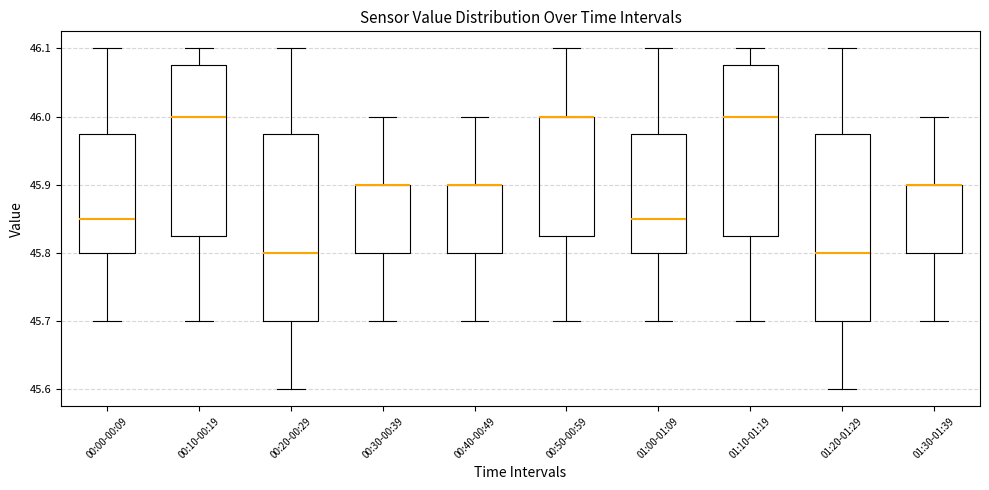

Reading left to right, read every box against the y-axis: the position of its median line, the range the box covers, and the ends of its whiskers. The values are not printed on the chart, so give them approximately, as read against the axis.

00:00-00:09: median 45.85, box 45.80 to 45.98, whiskers 45.70 to 46.10
00:10-00:19: median 46.00, box 45.83 to 46.08, whiskers 45.70 to 46.10
00:20-00:29: median 45.80, box 45.70 to 45.98, whiskers 45.60 to 46.10
00:30-00:39: median 45.90 (drawn on the box's upper edge), box 45.80 to 45.90, whiskers 45.70 to 46.00
00:40-00:49: median 45.90 (drawn on the box's upper edge), box 45.80 to 45.90, whiskers 45.70 to 46.00
00:50-00:59: median 46.00 (drawn on the box's upper edge), box 45.83 to 46.00, whiskers 45.70 to 46.10
01:00-01:09: median 45.85, box 45.80 to 45.98, whiskers 45.70 to 46.10
01:10-01:19: median 46.00, box 45.83 to 46.08, whiskers 45.70 to 46.10
01:20-01:29: median 45.80, box 45.70 to 45.98, whiskers 45.60 to 46.10
01:30-01:39: median 45.90 (drawn on the box's upper edge), box 45.80 to 45.90, whiskers 45.70 to 46.00